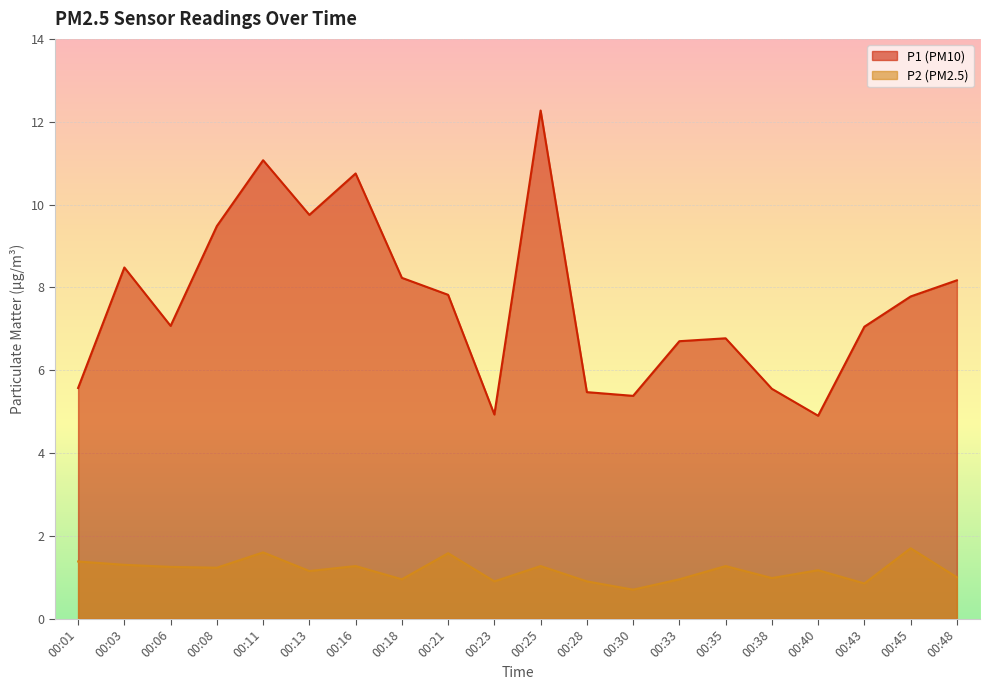

Reading right to left, extract all data points from this chart.

P1: 00:48=8.2	00:45=7.8	00:43=7.0	00:40=4.9	00:38=5.5	00:35=6.8	00:33=6.7	00:30=5.4	00:28=5.5	00:25=12.3	00:23=4.9	00:21=7.8	00:18=8.2	00:16=10.8	00:13=9.8	00:11=11.1	00:08=9.5	00:06=7.1	00:03=8.5	00:01=5.6
P2: 00:48=1.0	00:45=1.7	00:43=0.8	00:40=1.2	00:38=1.0	00:35=1.3	00:33=0.9	00:30=0.7	00:28=0.9	00:25=1.3	00:23=0.9	00:21=1.6	00:18=0.9	00:16=1.3	00:13=1.1	00:11=1.6	00:08=1.2	00:06=1.2	00:03=1.3	00:01=1.4